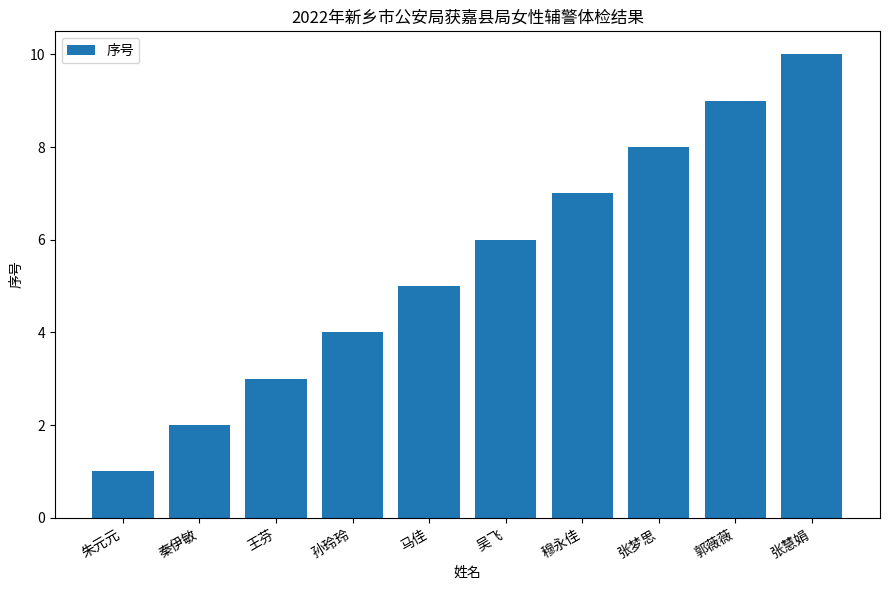

Is it true that the value at 马佳 is 5?

True